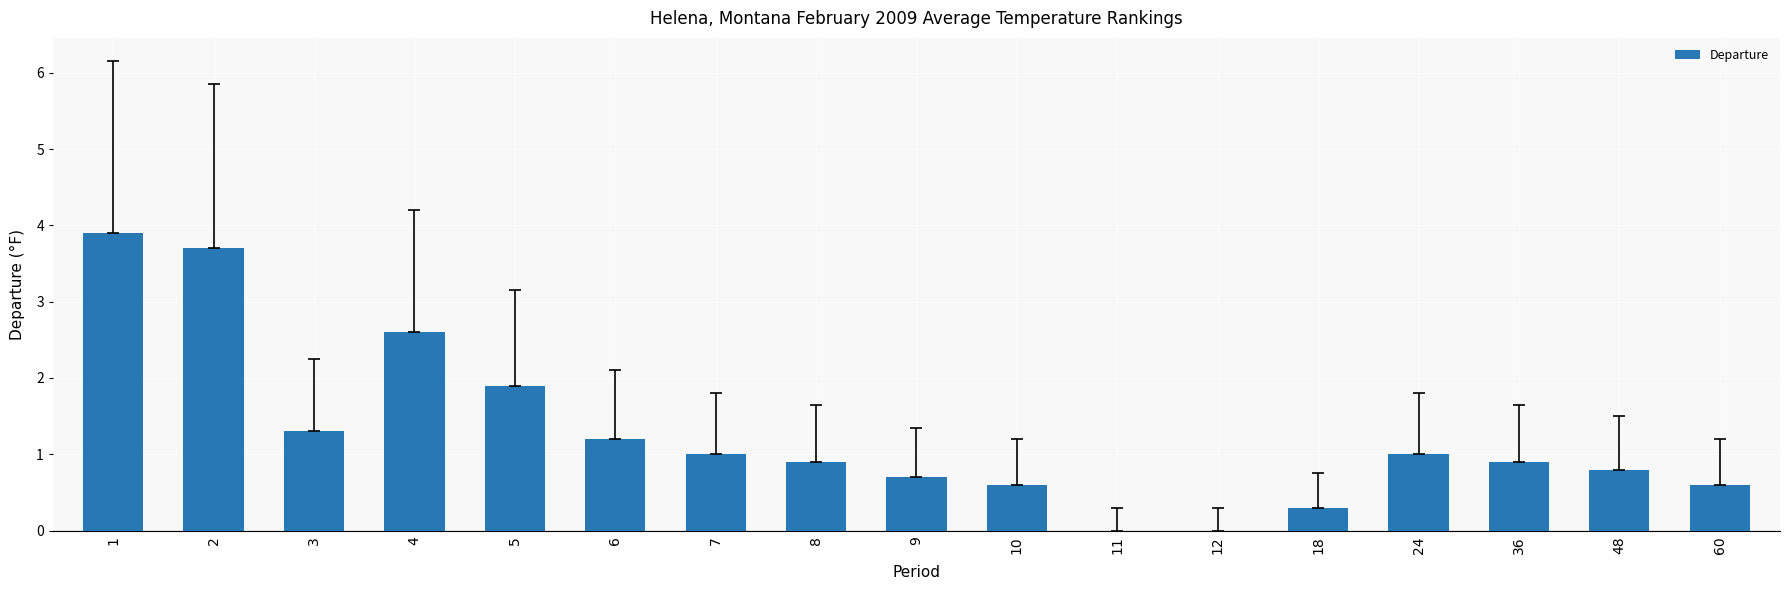

What is the sum of the values at 5 and 7?

2.9